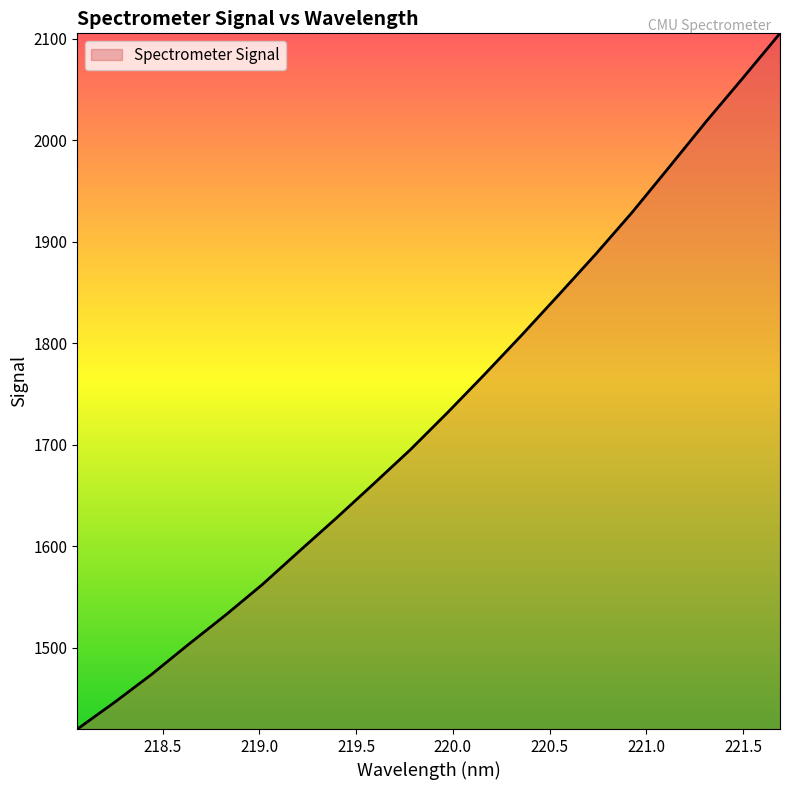

Reading left to right, transcribe all the data shown in this chart.

1420.1	1446.3	1473.8	1503.4	1532.2	1562.5	1595.4	1627.9	1661.4	1695.2	1731.6	1769.2	1807.7	1847.2	1887.3	1929.0	1973.5	2018.4	2061.5	2105.3